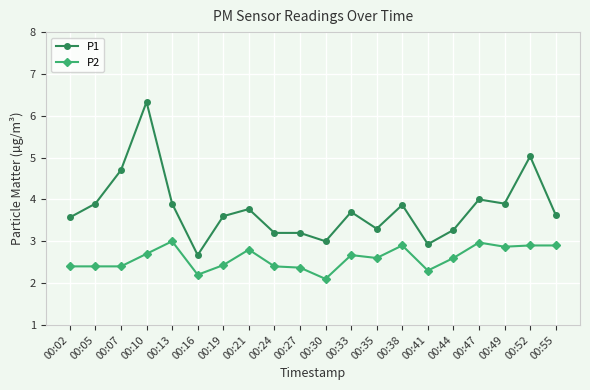

What is the approximate value of P1 at 00:13?

3.9